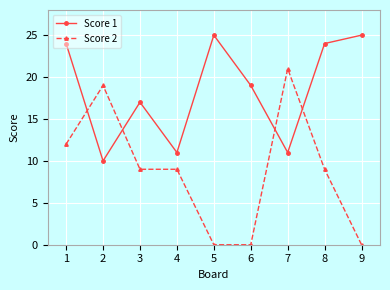

What is the total value across all series at 8?

33